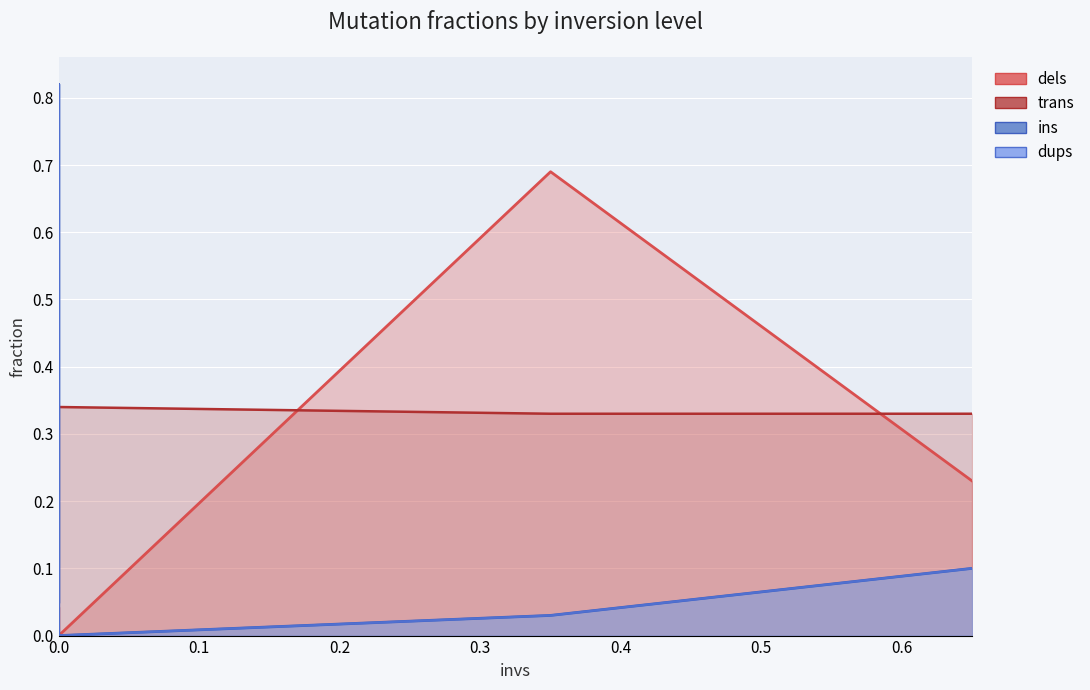

What is the sum of the ins values at 0.65 and 0.35?

0.1